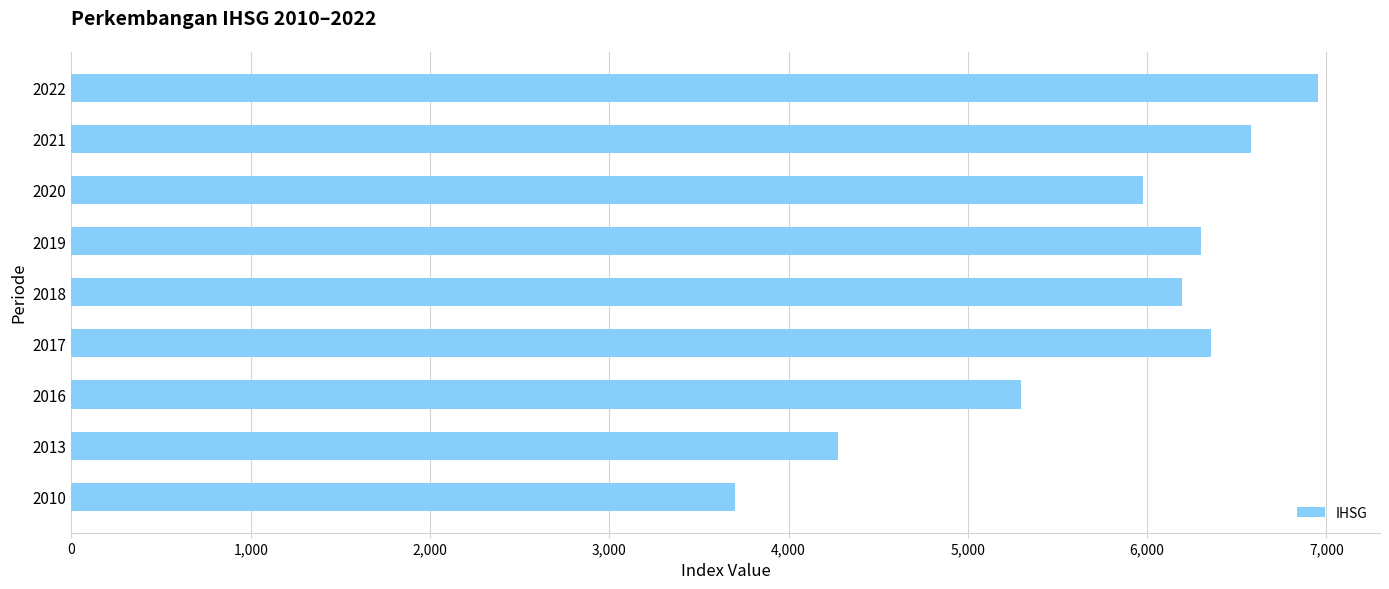

What is the maximum value shown in the chart?

6951.1